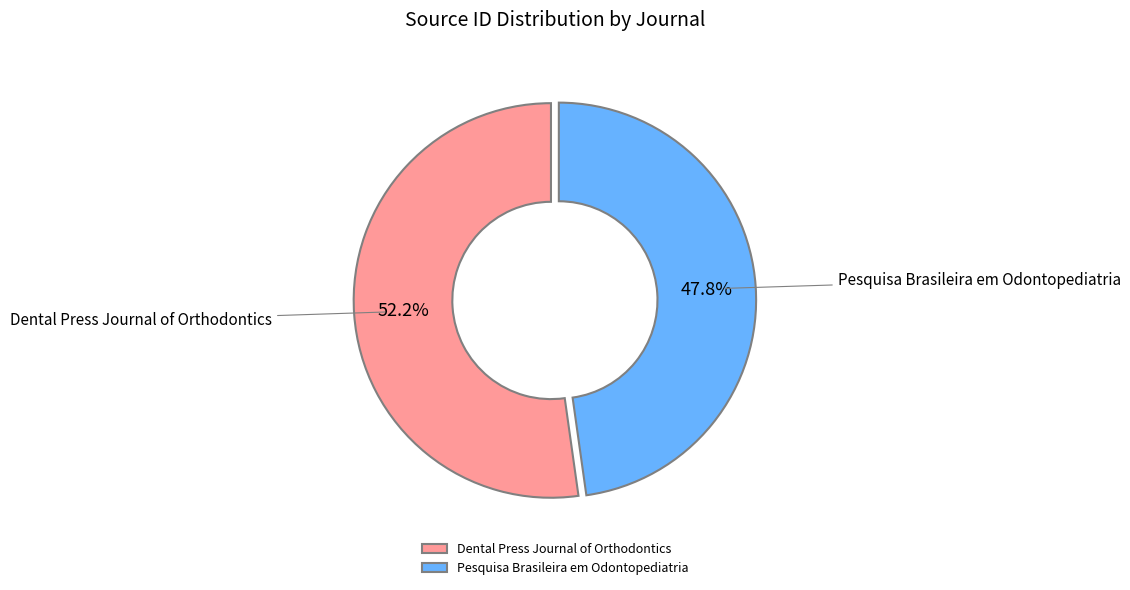

Is it true that Pesquisa Brasileira em Odontopediatria is 48% of the pie?

True